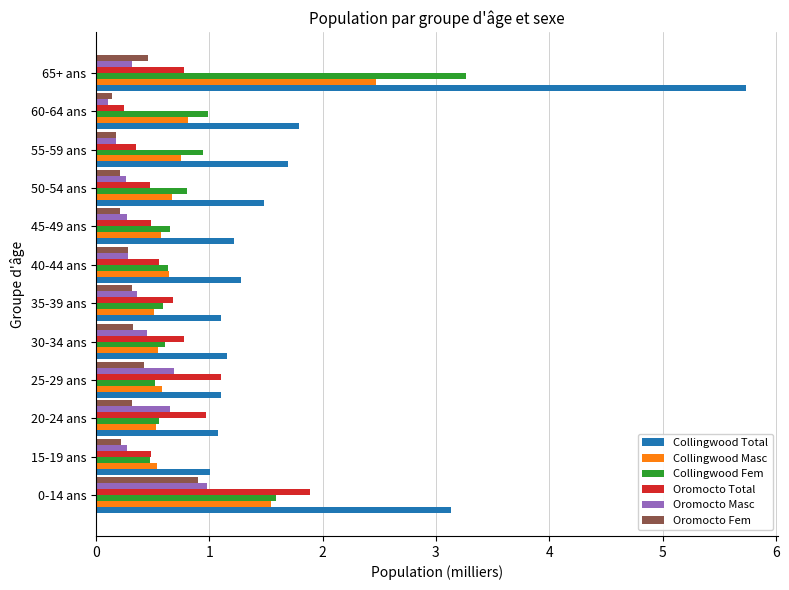

Is the value of Collingwood Masc at 55-59 ans greater than the value of Oromocto Masc at 55-59 ans?

Yes